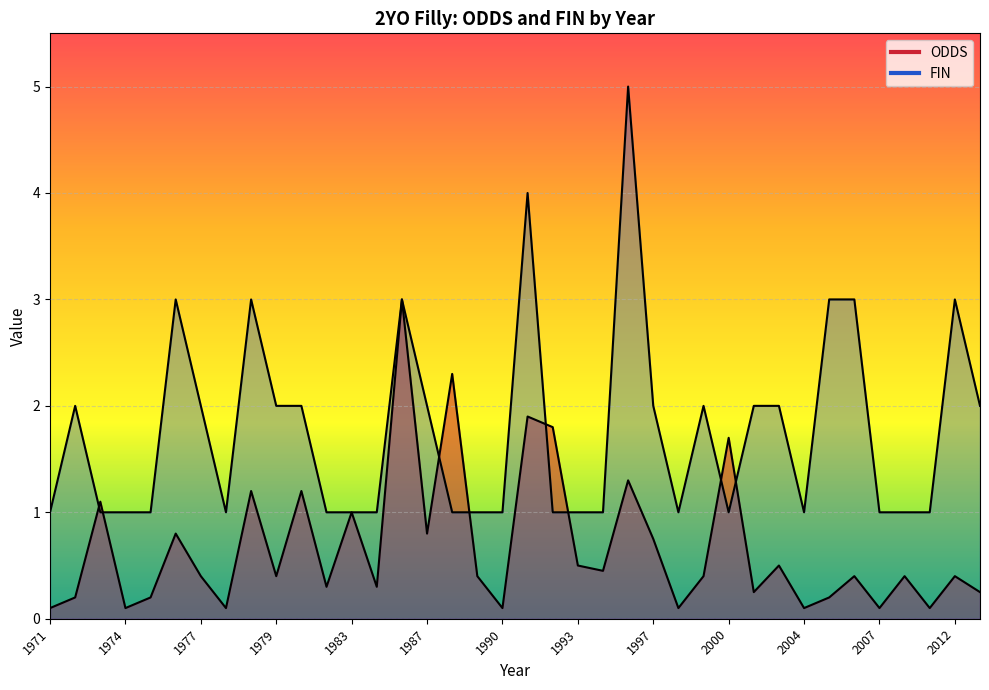

Which series ends up on top after the final intersection of FIN and ODDS?

FIN